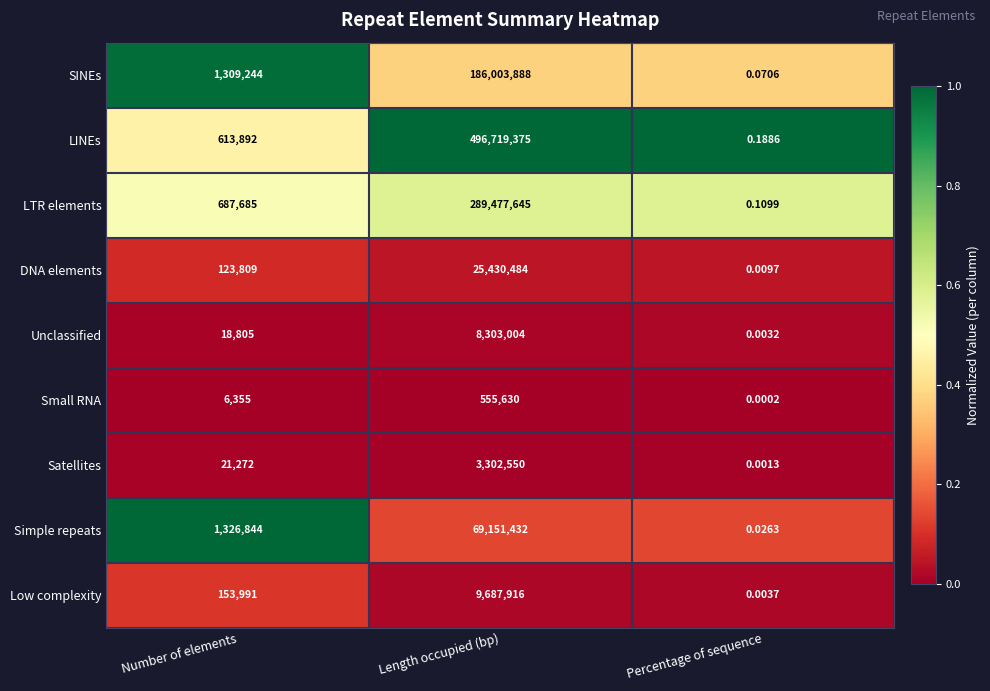

List the labels in order of Satellites value, largest first.

Length occupied (bp), Number of elements, Percentage of sequence